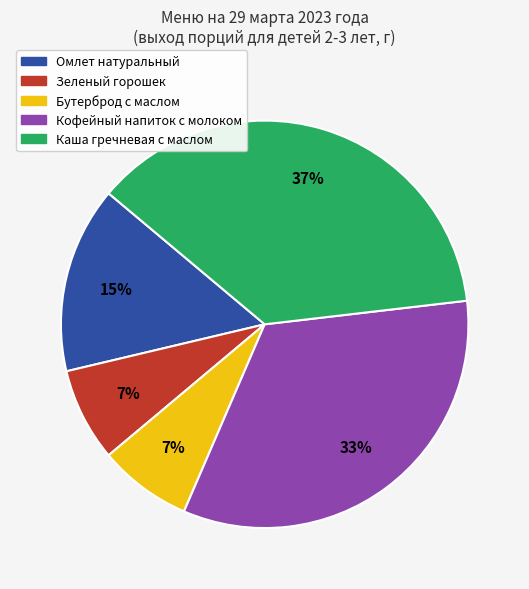

Which has a higher value, Омлет натуральный or Бутерброд с маслом?

Омлет натуральный